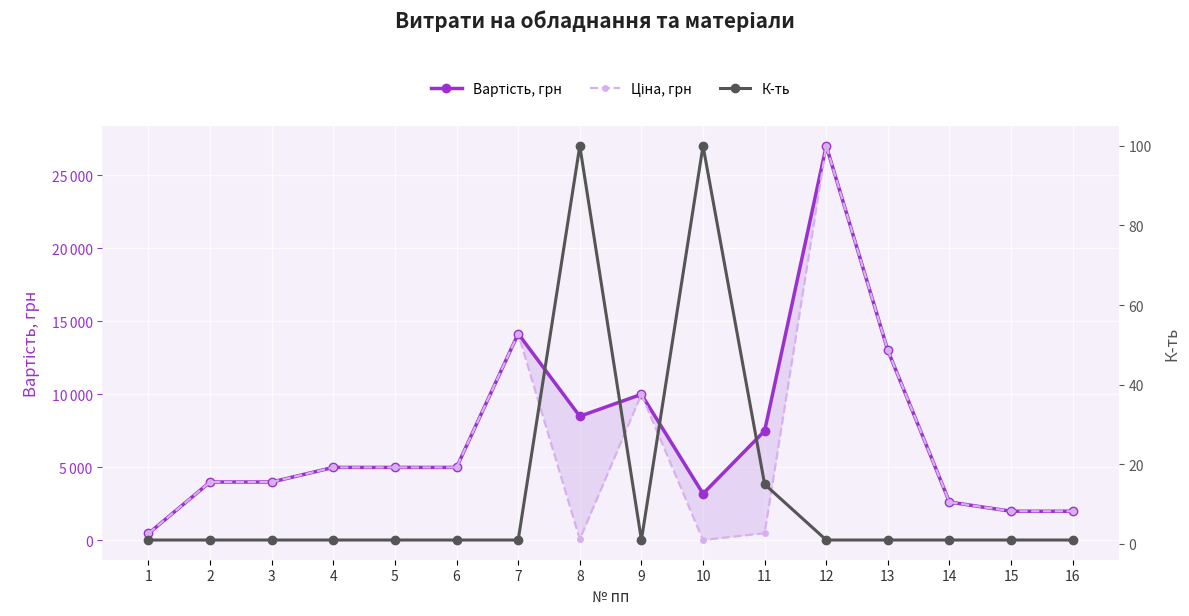

What is the total value across all series at 16?

4001